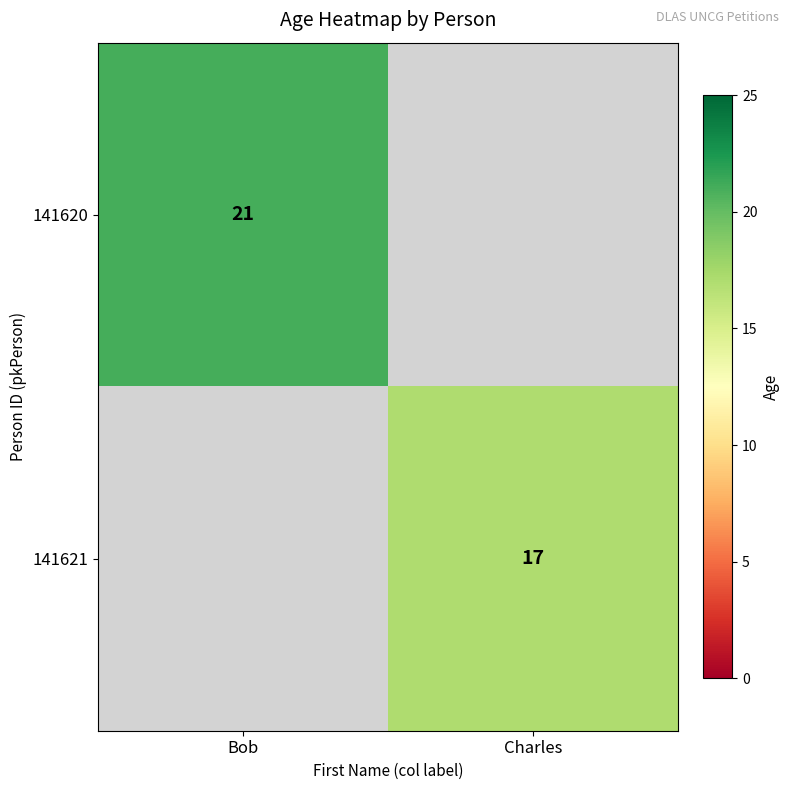

Is it true that 141620 equals 33 at Bob?

False